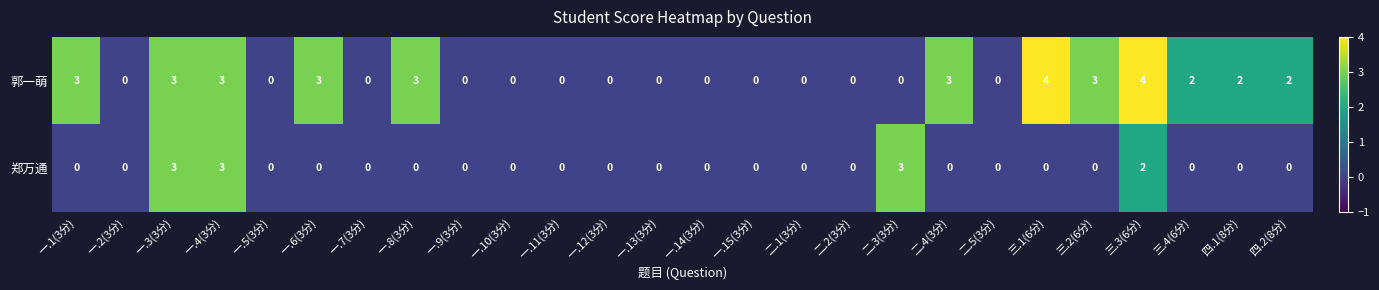

Which series has the widest spread of values?

郭一萌